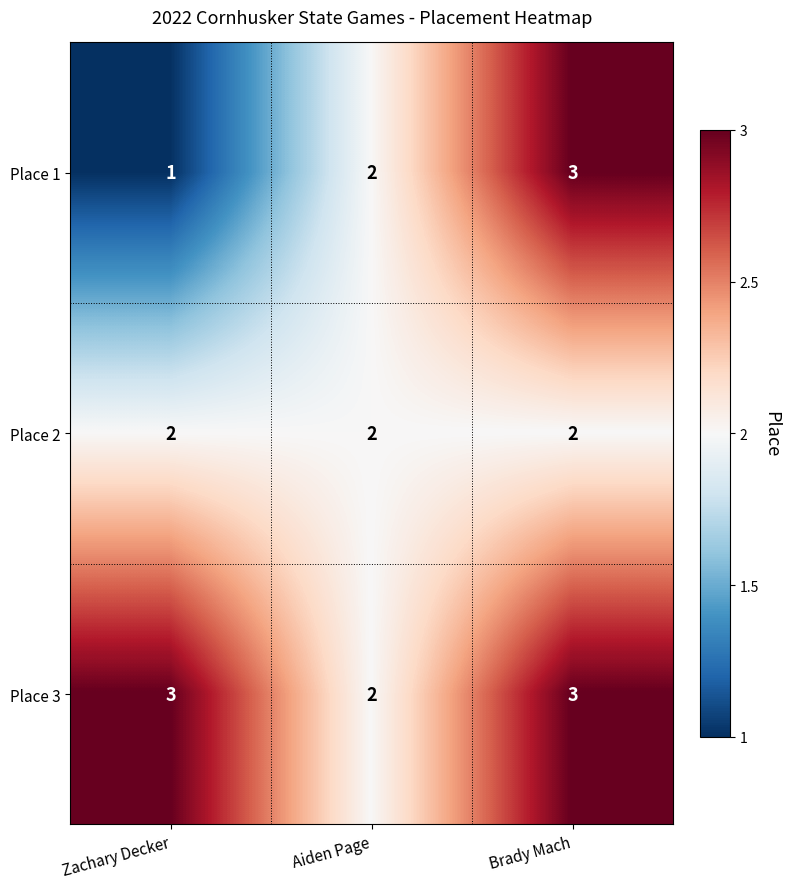

Reading left to right, what are all the values shown in this chart?

Place 1: 1	2	3
Place 2: 2	2	2
Place 3: 3	2	3